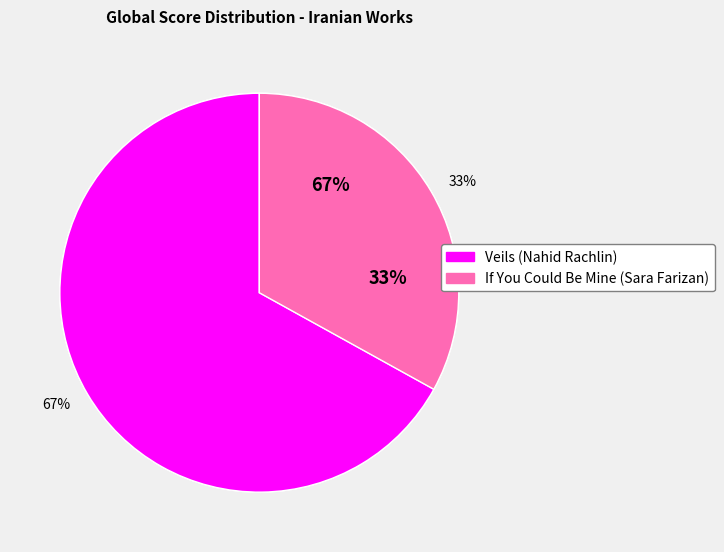

Is it true that If You Could Be Mine (Sara Farizan) is 33% of the pie?

True